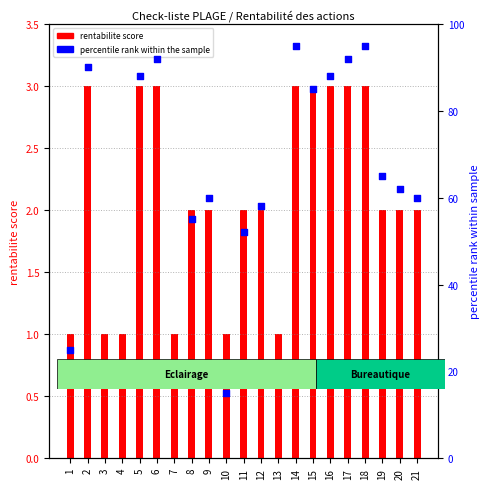

At how many categories does at least one series exceed 42?

15